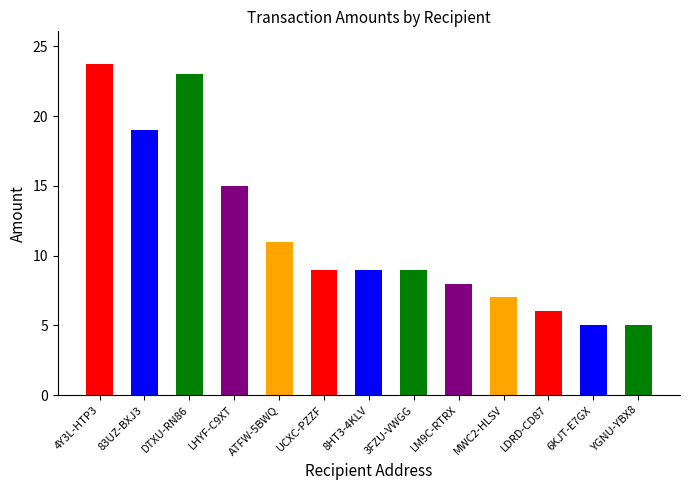

What is the change in value from S-4Y3L-HTP3-9HX5-2QU9P to S-3FZU-VWGG-VLGG-B5L5Z?

-14.7